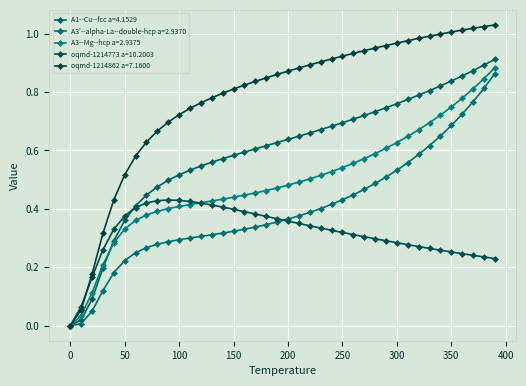

What is the sum of all A3--Mg--hcp a=2.9375 values?

19.7